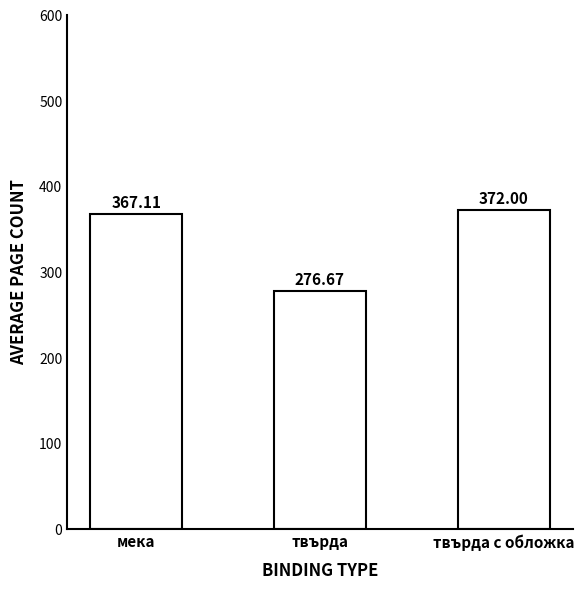

Rank the categories by value from lowest to highest.

твърда, мека, твърда с обложка